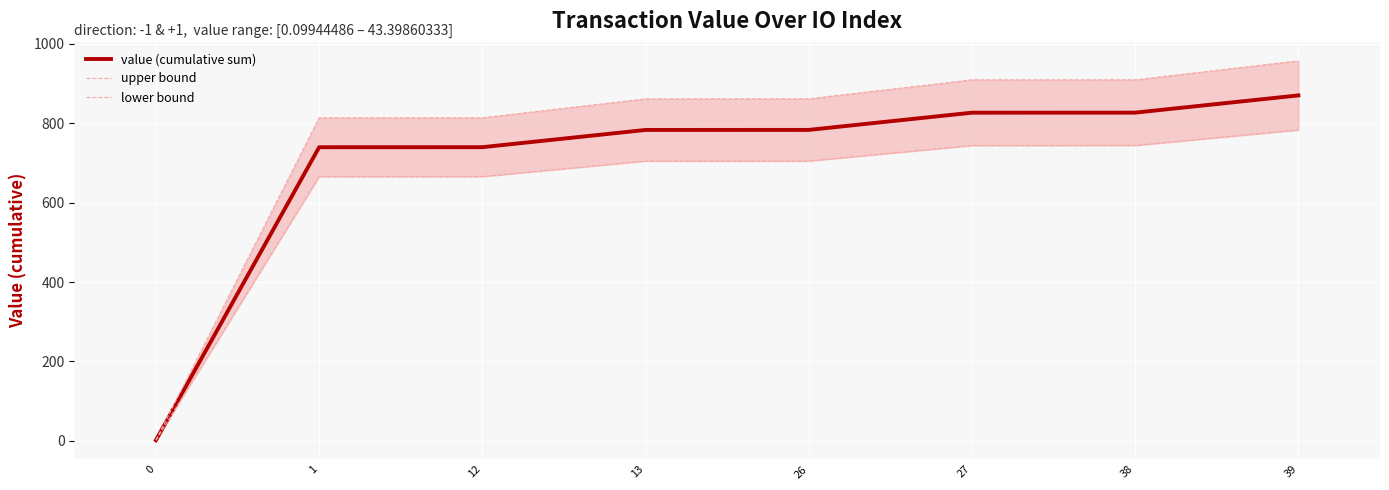

Reading right to left, extract all data points from this chart.

value (cumulative sum): 870.0	826.6	826.5	783.1	783.0	739.6	739.5	1.7
upper bound: 957.0	909.2	909.1	861.4	861.3	813.5	813.4	1.9
lower bound: 783.0	743.9	743.8	704.8	704.7	665.6	665.5	1.5